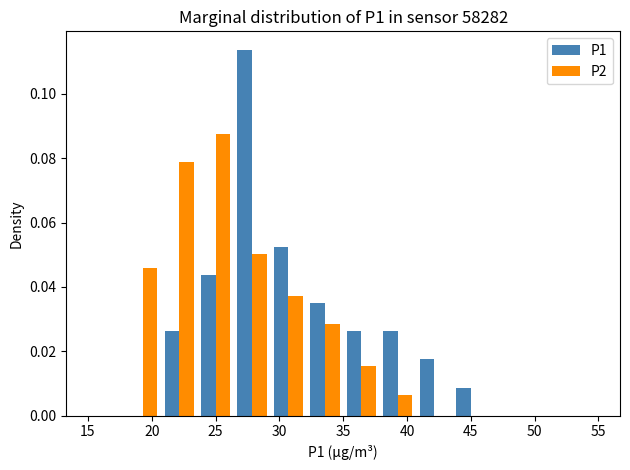

Reading left to right, transcribe this chart: for each range on the x-axis, give the height of each series' bar. Neither the bar edges nor the heights are printed on the chart, so give them approximately, as read against the axes.

15.0 to 18.0: P1=0	P2=0
18.0 to 20.5: P1=0	P2=0.046
20.5 to 23.5: P1=0.026	P2=0.078
23.5 to 26.5: P1=0.044	P2=0.088
26.5 to 29.5: P1=0.114	P2=0.050
29.5 to 32.0: P1=0.052	P2=0.038
32.0 to 35.0: P1=0.036	P2=0.028
35.0 to 38.0: P1=0.026	P2=0.016
38.0 to 40.5: P1=0.026	P2=0.006
40.5 to 43.5: P1=0.018	P2=0
43.5 to 46.5: P1=0.008	P2=0
46.5 to 49.5: P1=0	P2=0
49.5 to 52.0: P1=0	P2=0
52.0 to 55.0: P1=0	P2=0